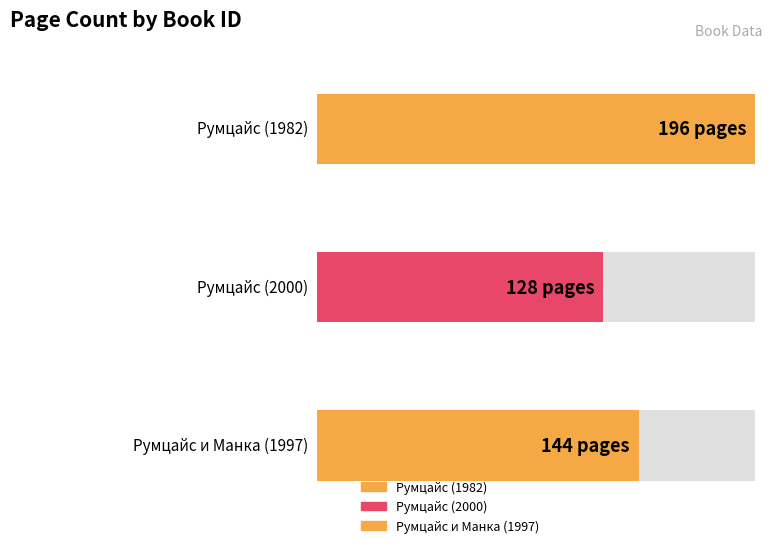

Does the chart contain stacked bars?

No